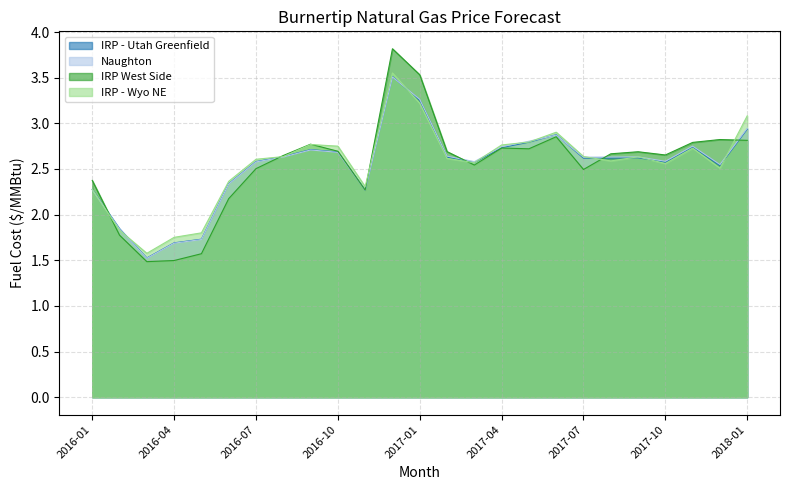

Is the value of IRP - Wyo NE at 2016-05 greater than the value of IRP West Side at 2017-05?

No